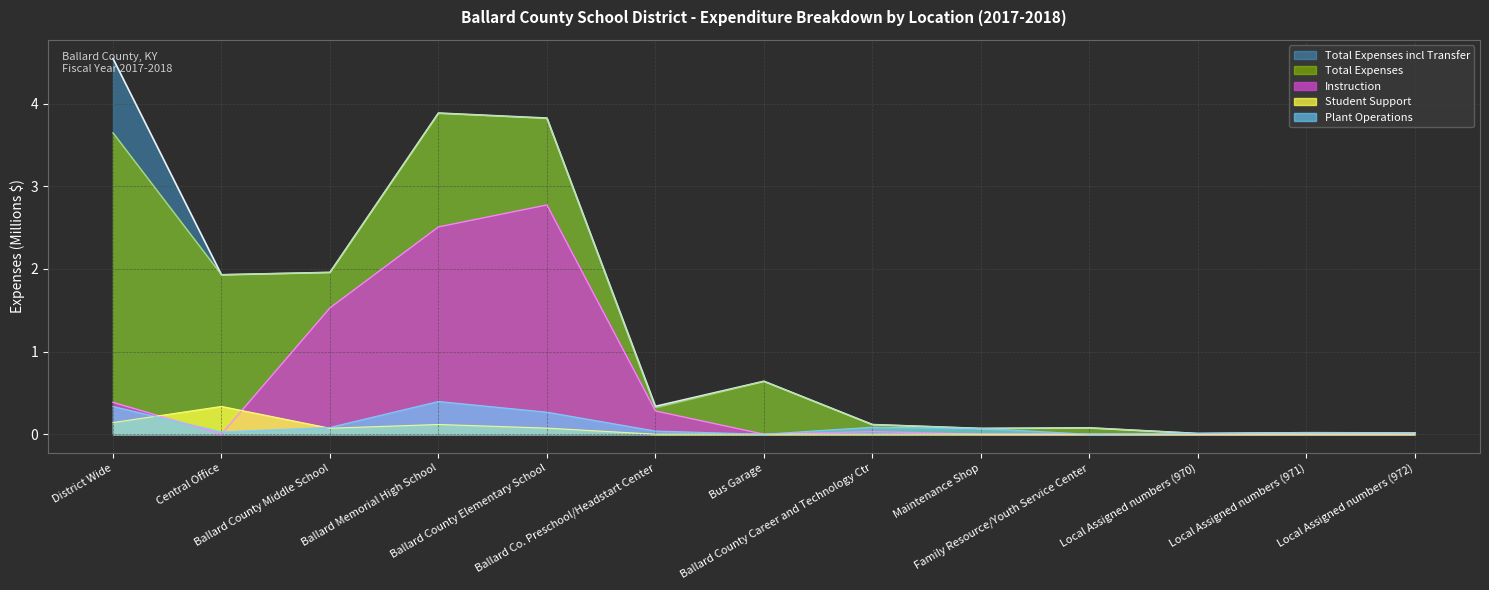

What is the spread (max minus min) of values at Ballard County Elementary School?

3.8